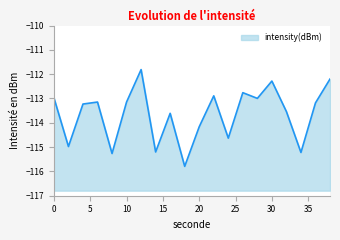

What is the maximum value shown in the chart?

-111.8